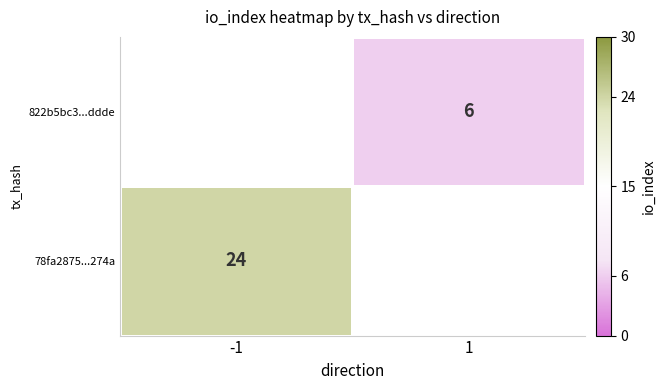

Is it true that 822b5bc3...ddde equals 6 at 1?

True